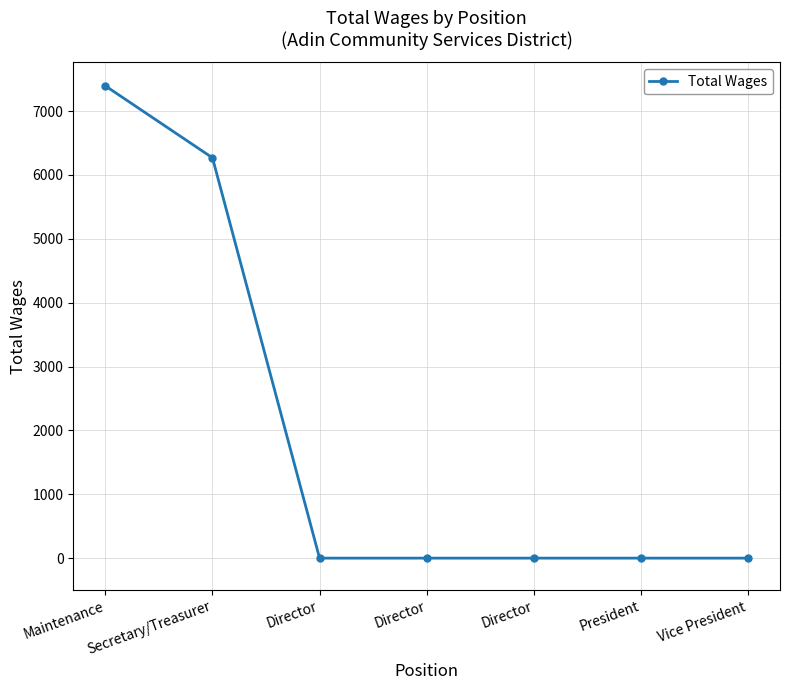

Which category has the highest value across all series?

Maintenance